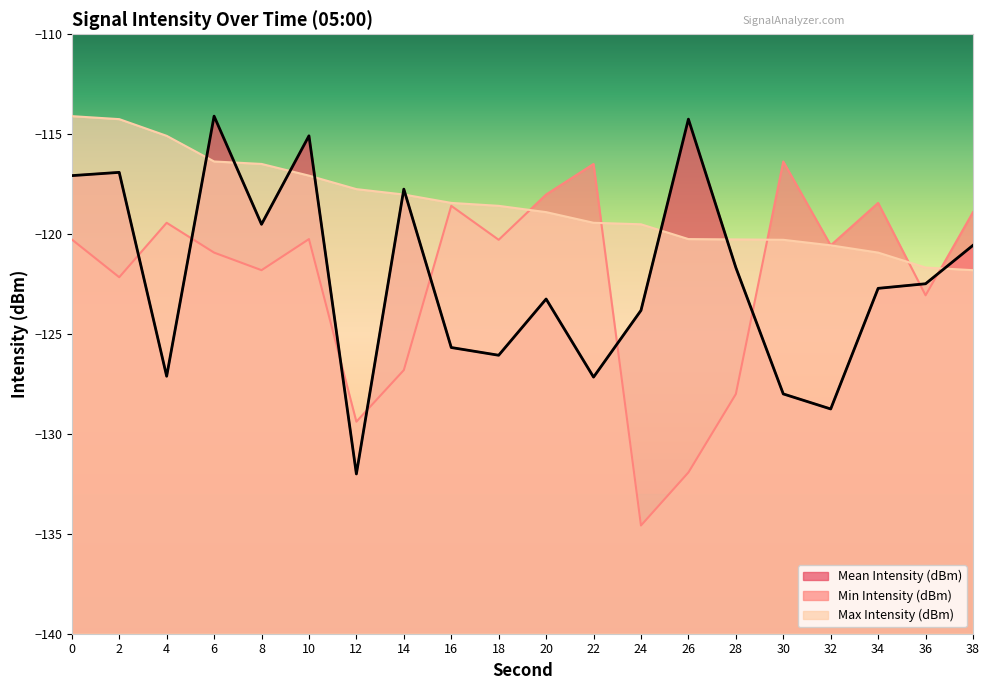

What value does the Mean Intensity (dBm) series have at 12?

-132.0